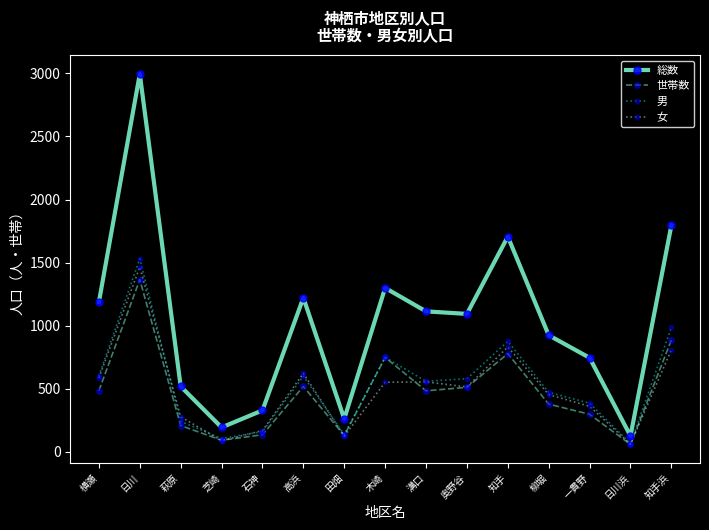

True or false: 世帯数 and 女 intersect in this chart.

True